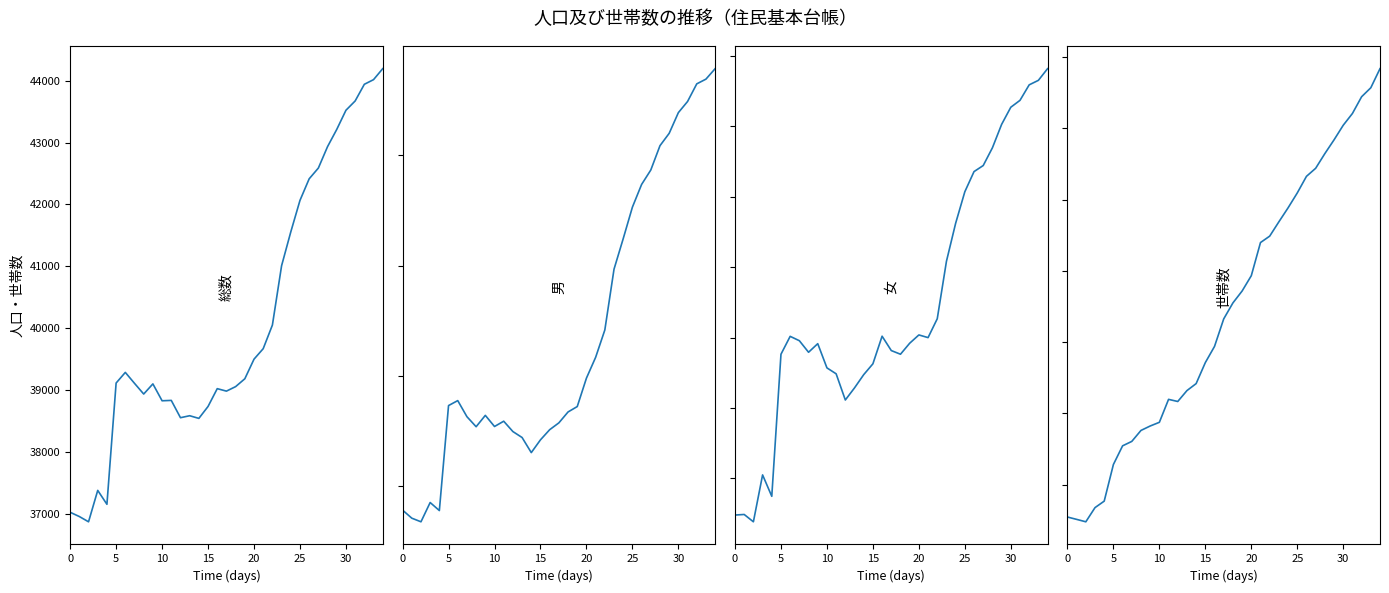

Between 25 and 5, which is larger?

25